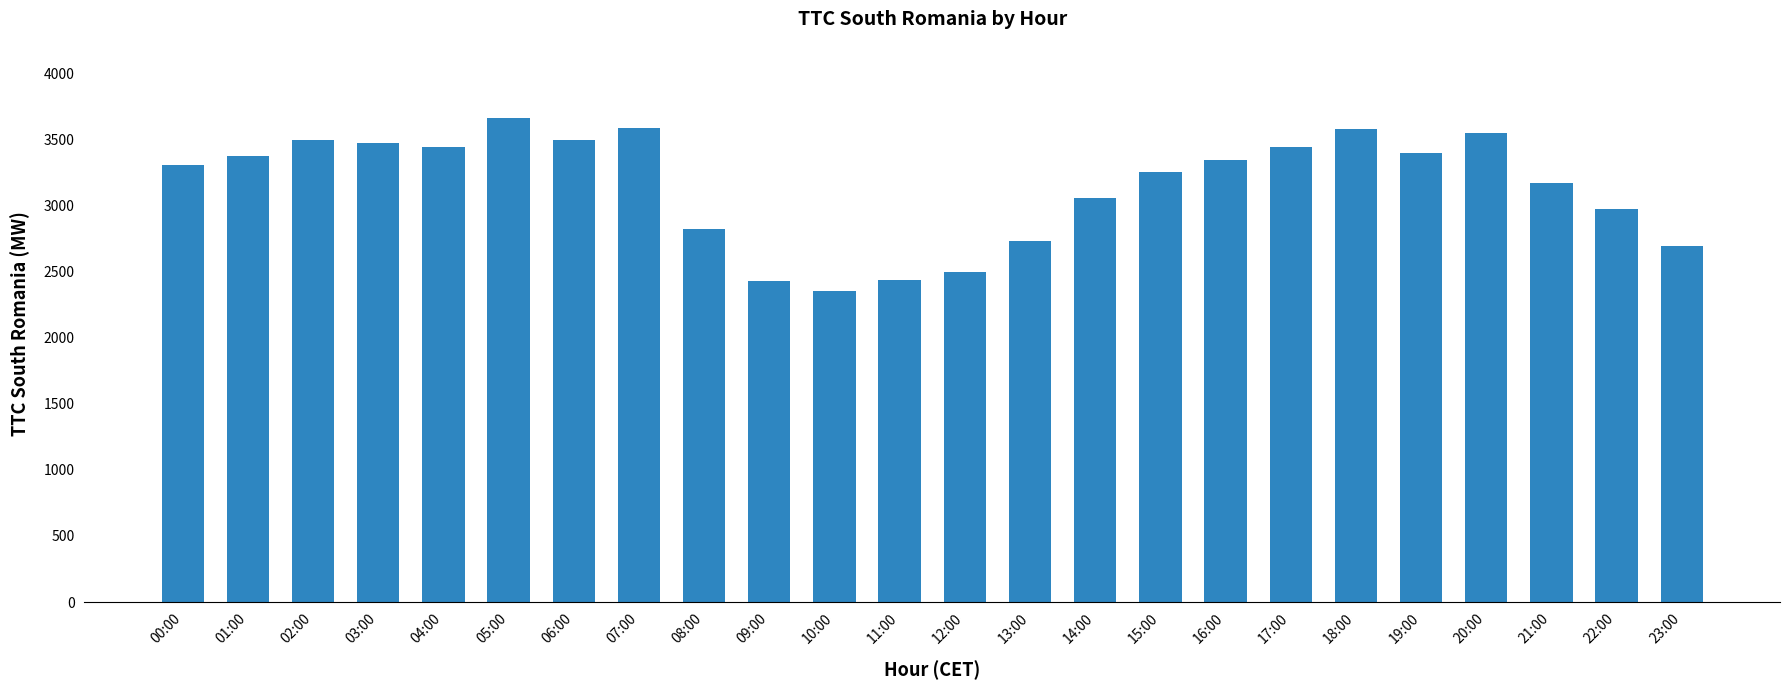

Approximately how many times larger is the value at 09:00 compared to 18:00?

0.7